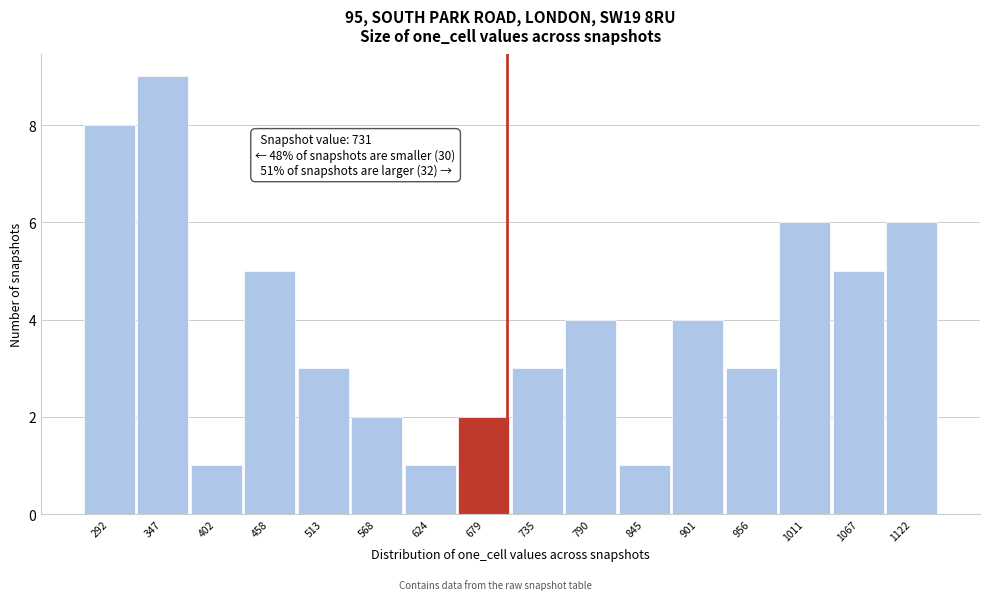

Reading right to left, what are all the values shown in this chart?

1122=6	1067=5	1011=6	956=3	901=4	845=1	790=4	735=3	679=2	624=1	568=2	513=3	458=5	402=1	347=9	292=8